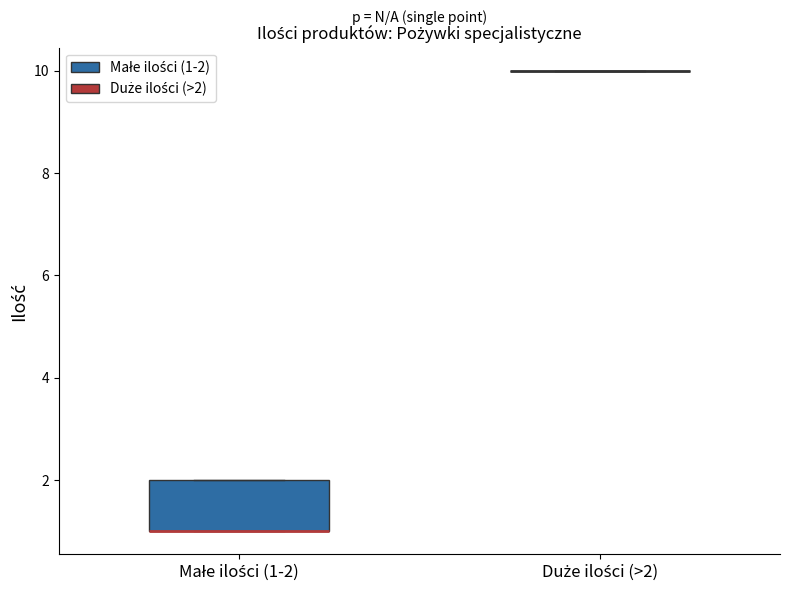

Which box is the tallest, from its lower edge to its upper edge?

Małe ilości (1-2)